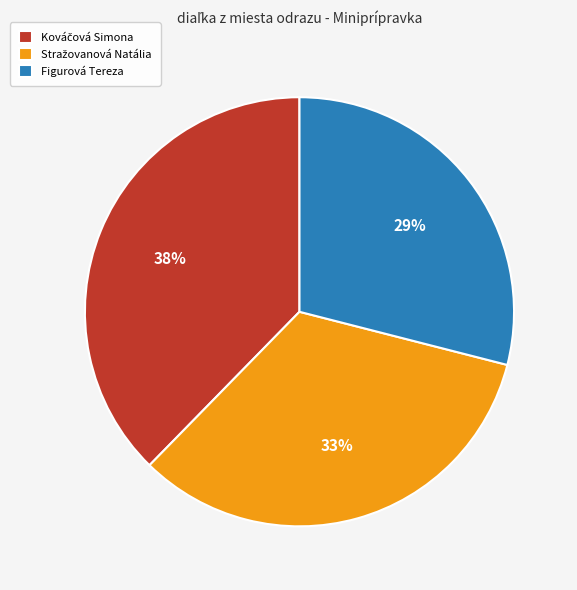

Does any single category account for the majority?

No